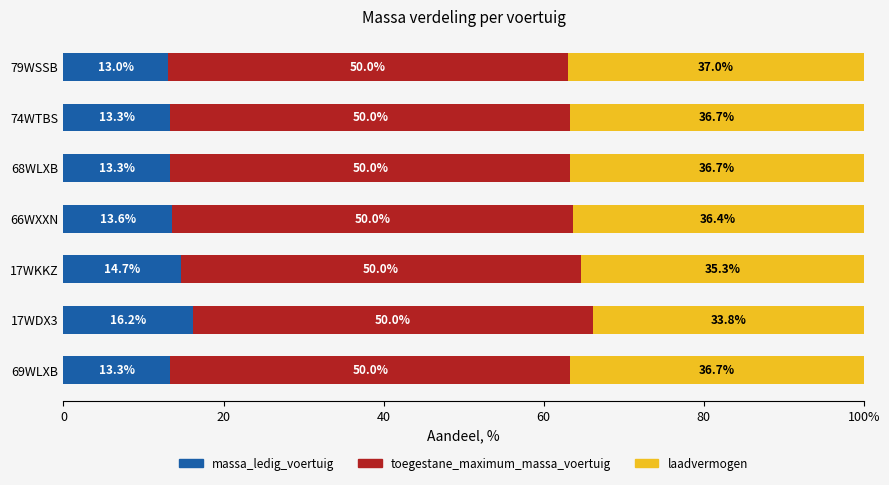

What are all the series names shown in the legend?

massa_ledig_voertuig, toegestane_maximum_massa_voertuig, laadvermogen